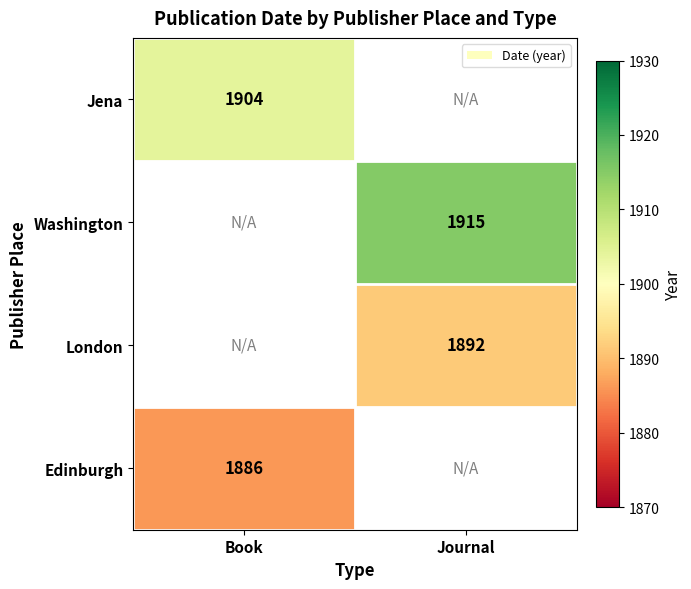

True or false: Washington has a value of 1143 at Journal.

False